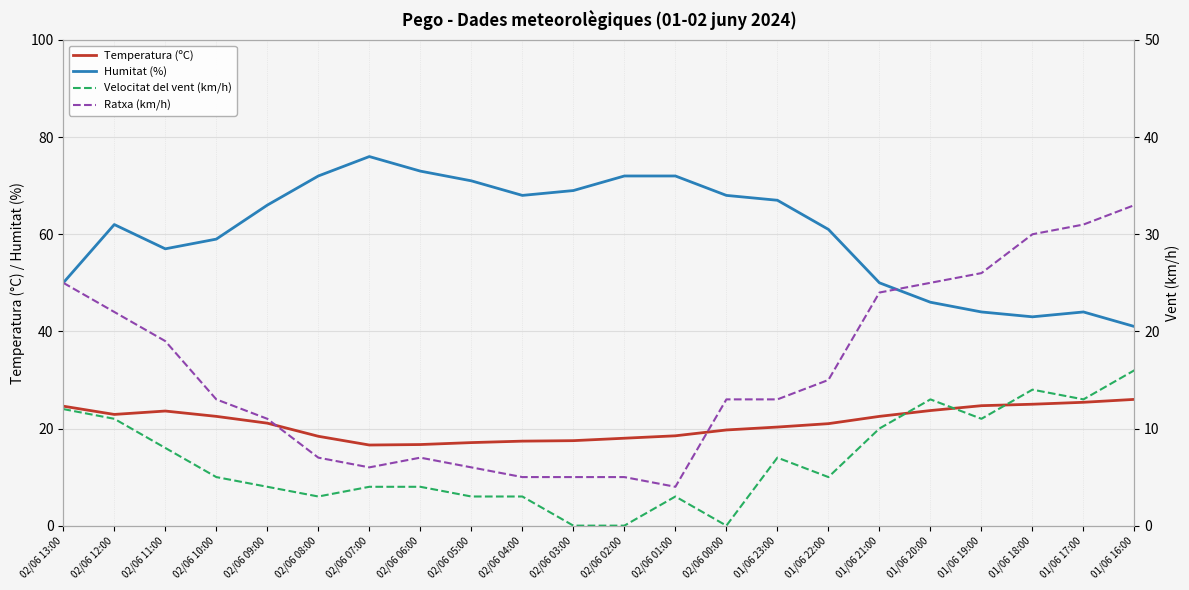

Is it true that Velocitat del vent (km/h) equals 0.0 at 02/06 00:00?

True